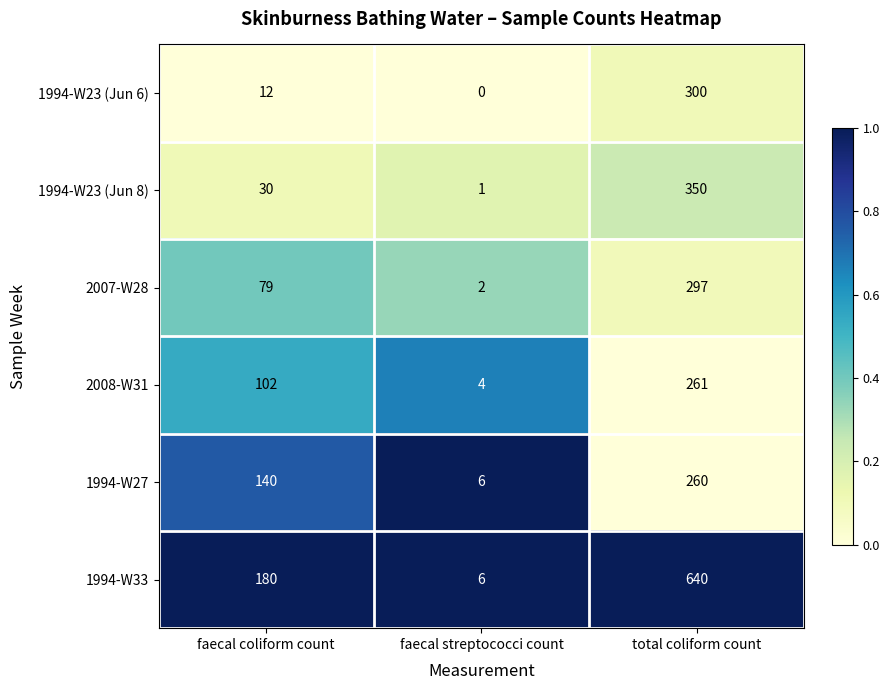

Between faecal coliform count and total coliform count, which series saw the biggest shift?

1994-W33